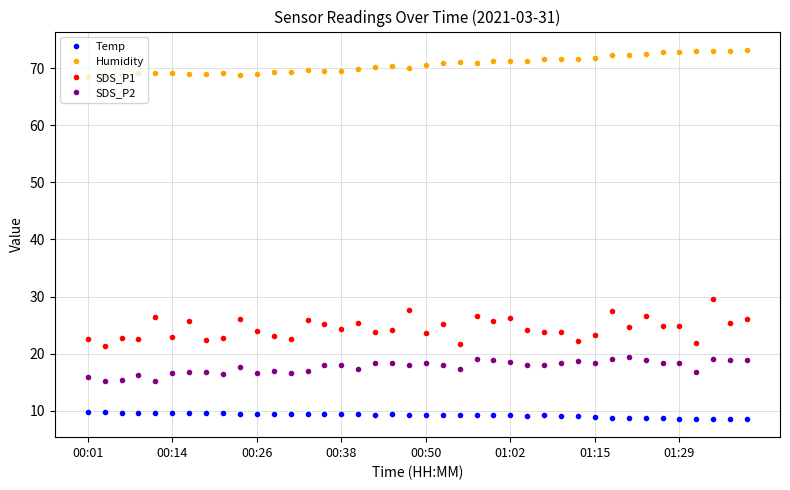

True or false: Humidity has more than 2 points higher than both neighbors.

True